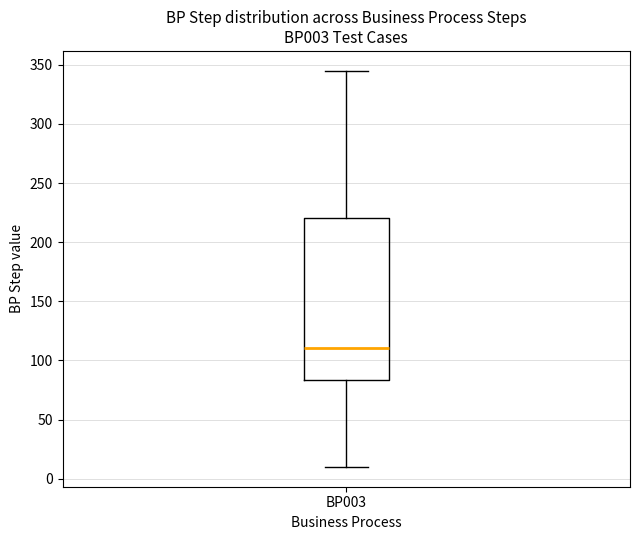

Read this box plot against the y-axis: the position of the median line, the range covered by the box, and the ends of both whiskers. The values are not printed on the chart, so give them approximately, as read against the axis.

median 110, box 85 to 220, whiskers 10 to 345